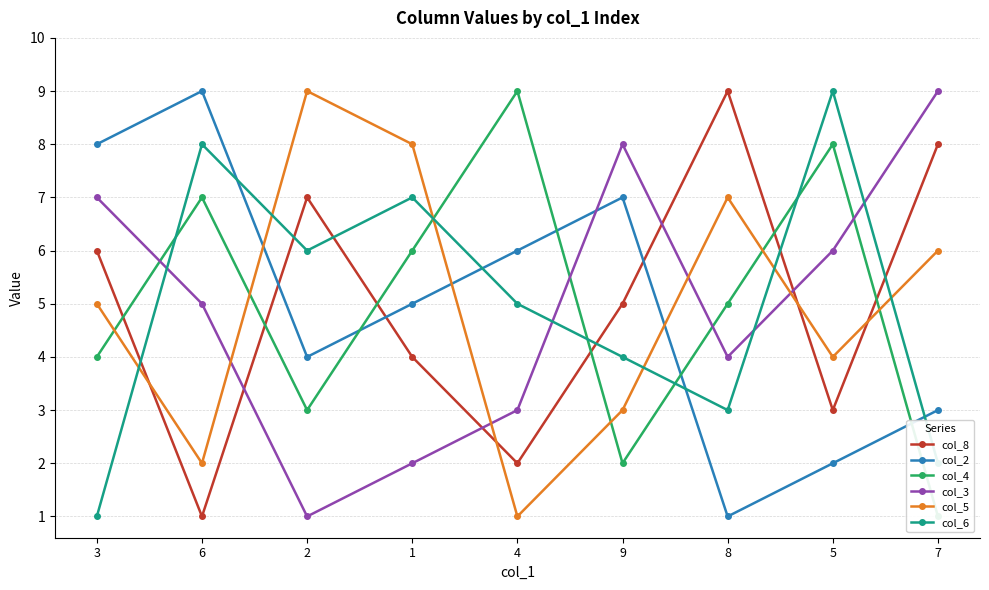

Which series has the largest total across all categories?

col_8